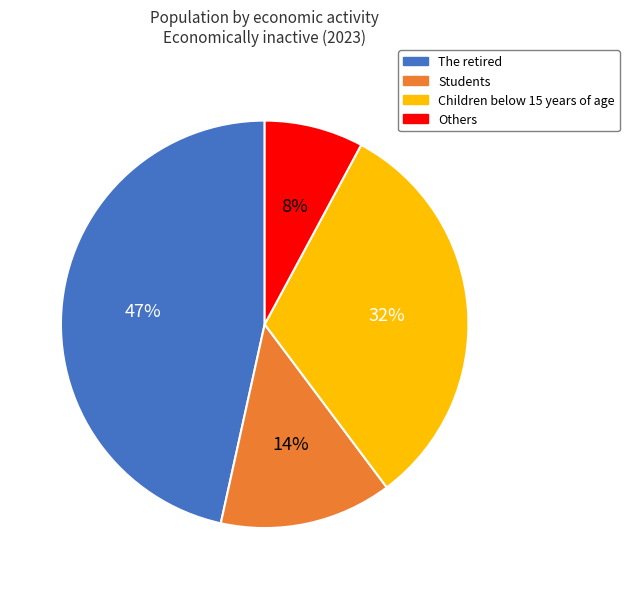

Approximately how many times larger is the value at Children below 15 years of age compared to The retired?

0.7